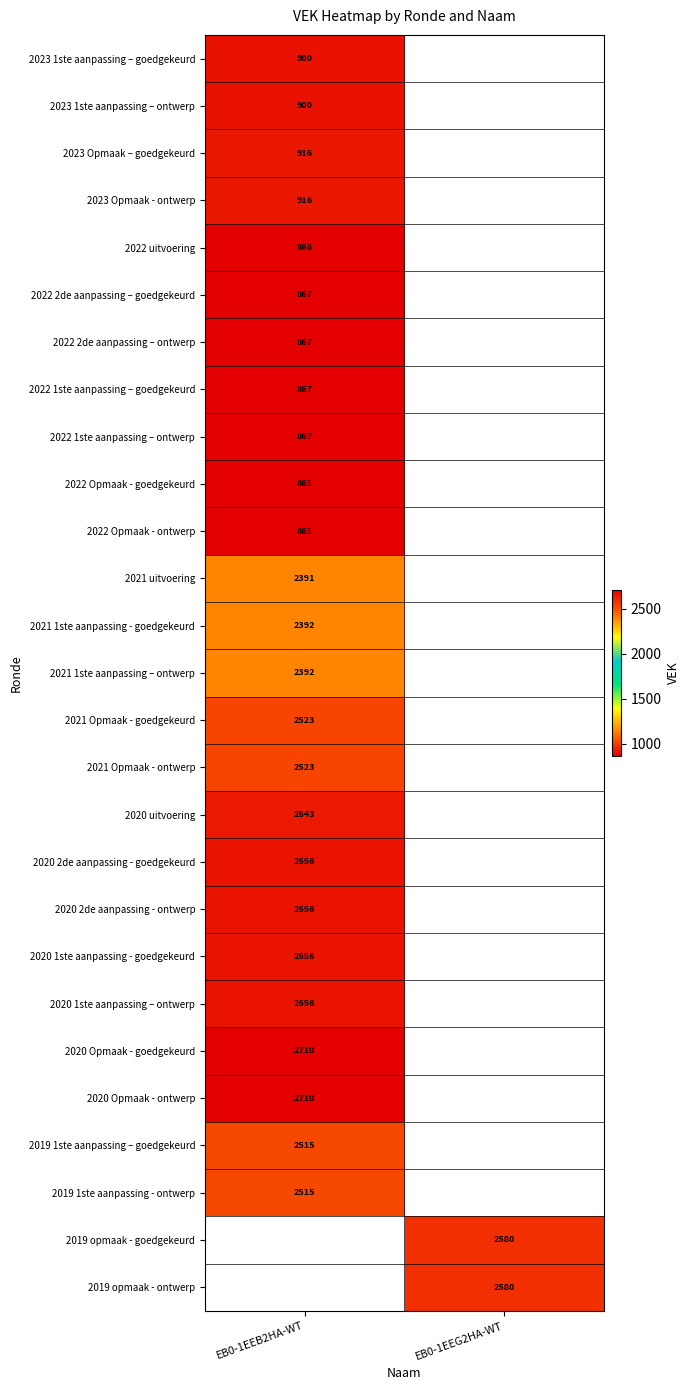

Is it true that 2022 Opmaak - goedgekeurd equals 245.8 at EB0-1EEB2HA-WT?

False